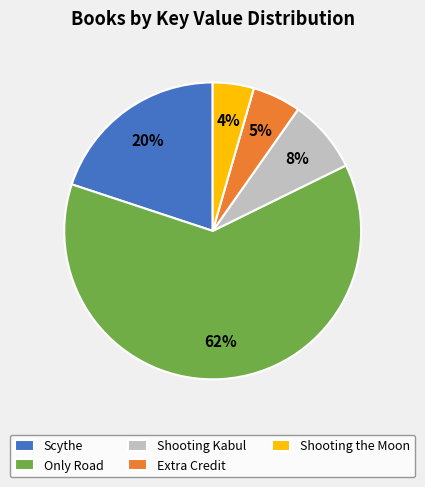

To the nearest percent, what percentage of the pie is Scythe?

20%